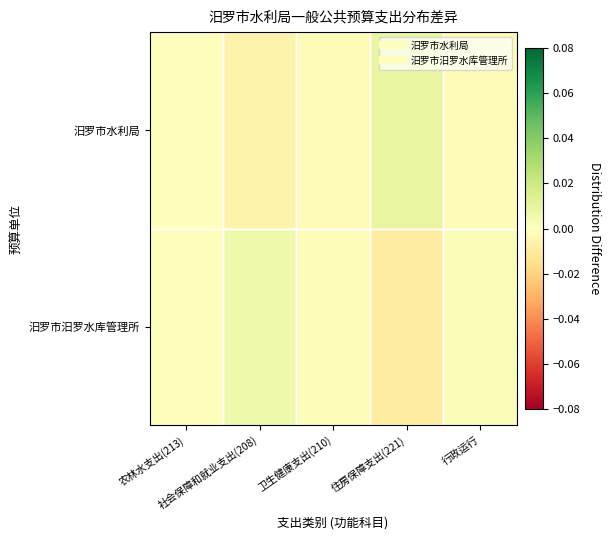

Reading right to left, list all the values displayed in this chart.

汨罗市水利局: 行政运行=-0.0	住房保障支出(221)=0.0	卫生健康支出(210)=-0.0	社会保障和就业支出(208)=-0.0	农林水支出(213)=0.0
汨罗市汨罗水库管理所: 行政运行=0.0	住房保障支出(221)=-0.0	卫生健康支出(210)=0.0	社会保障和就业支出(208)=0.0	农林水支出(213)=0.0